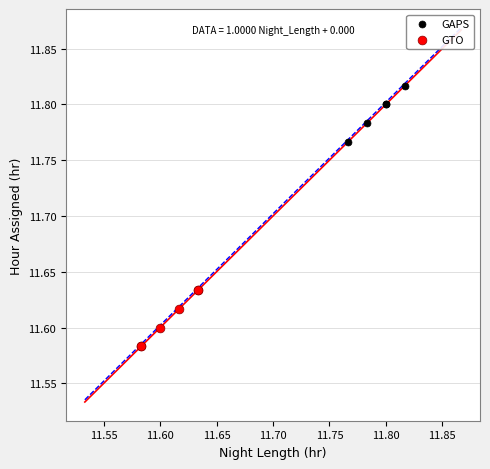

Which series reaches the minimum Y coordinate?

GTO